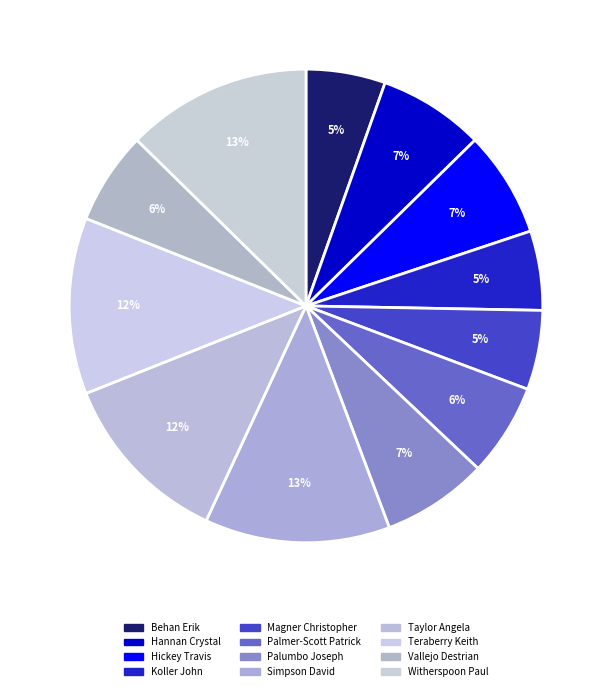

To the nearest percent, what is the combined percentage of Behan Erik and Taylor Angela?

17%